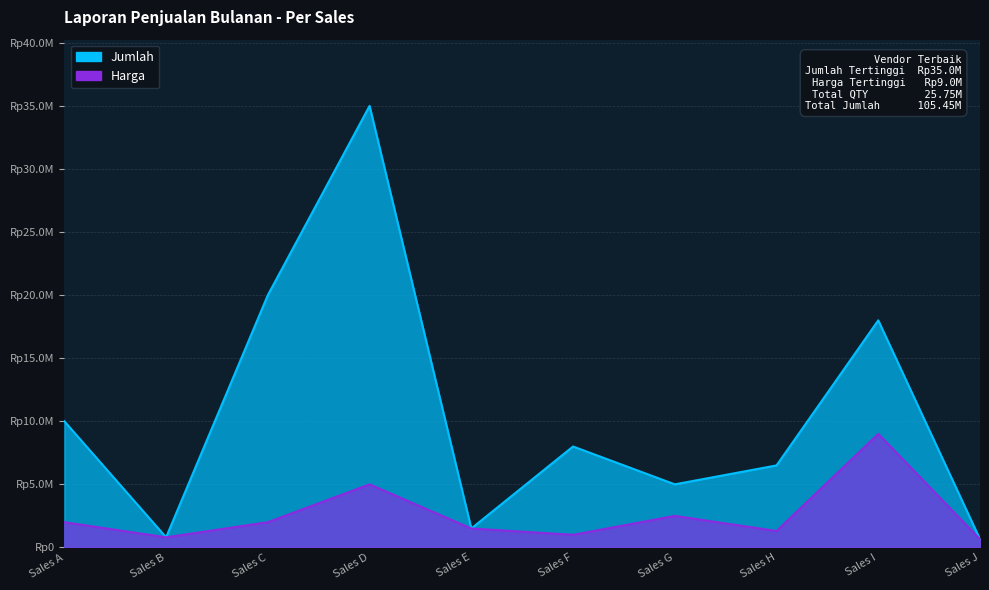

Reading left to right, transcribe all the data shown in this chart.

Jumlah: Sales A=10000000	Sales B=800000	Sales C=20000000	Sales D=35000000	Sales E=1500000	Sales F=8000000	Sales G=5000000	Sales H=6500000	Sales I=18000000	Sales J=650000
Harga: Sales A=2000000	Sales B=800000	Sales C=2000000	Sales D=5000000	Sales E=1500000	Sales F=1000000	Sales G=2500000	Sales H=1300000	Sales I=9000000	Sales J=650000